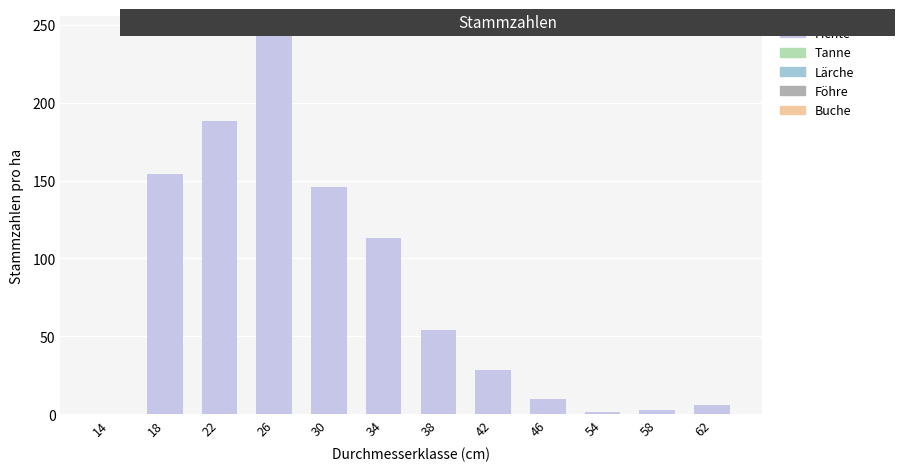

True or false: the data shows 28.6 at 42.

True